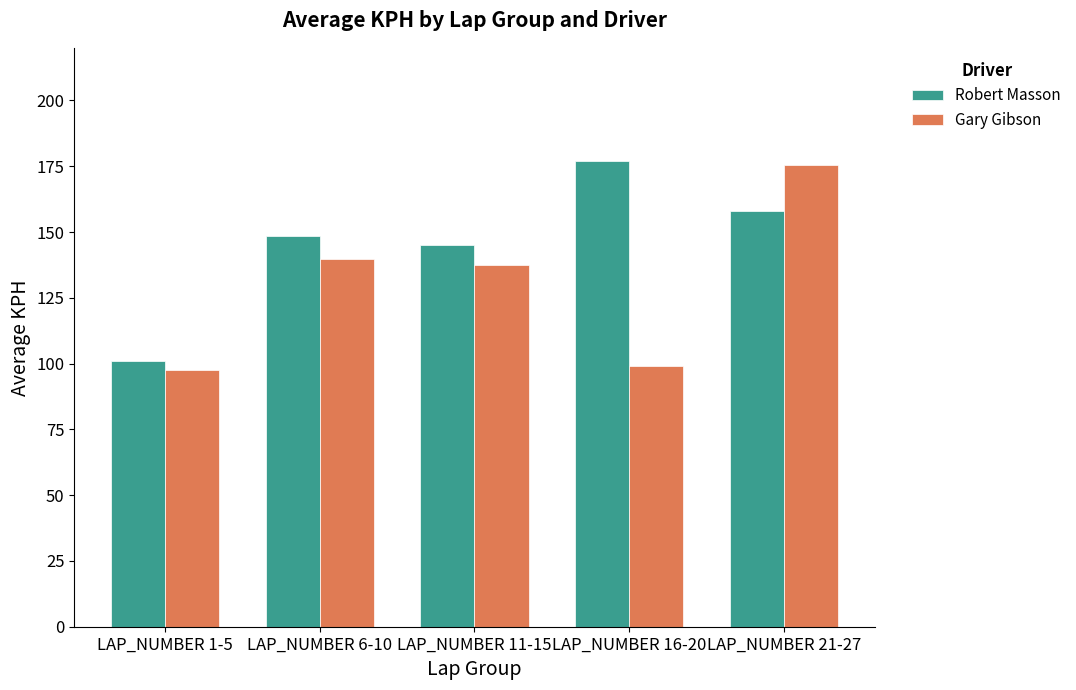

Are the bars grouped side by side (vs. stacked)?

Yes